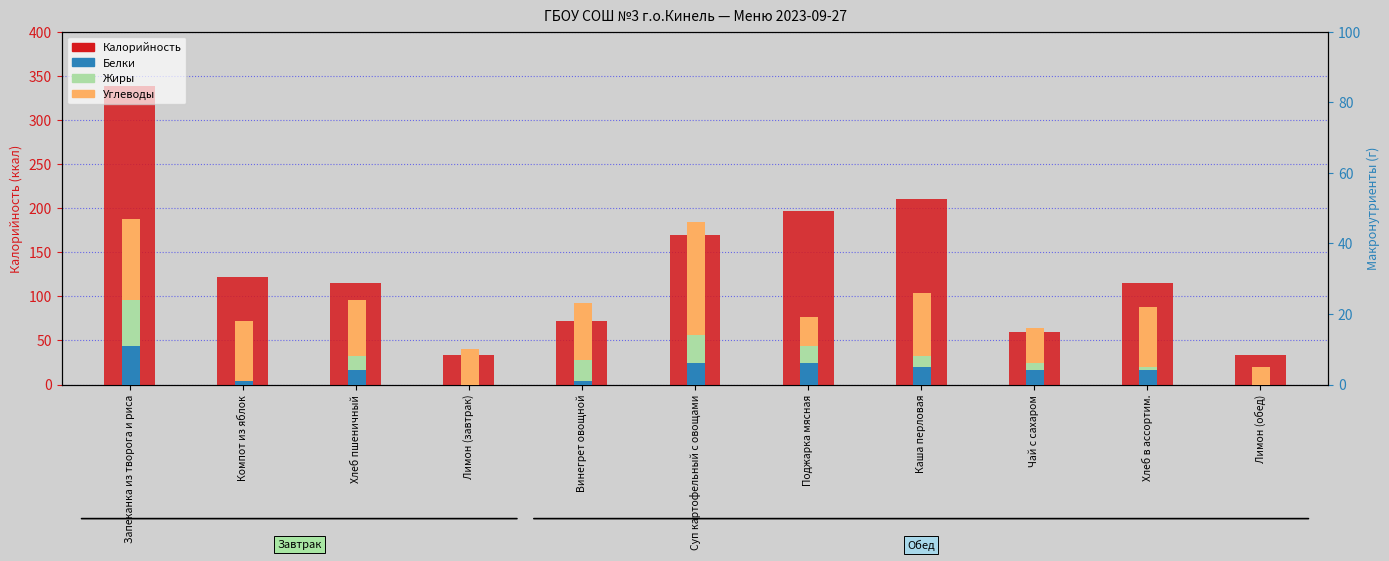

Which series has the largest total across all categories?

Калорийность